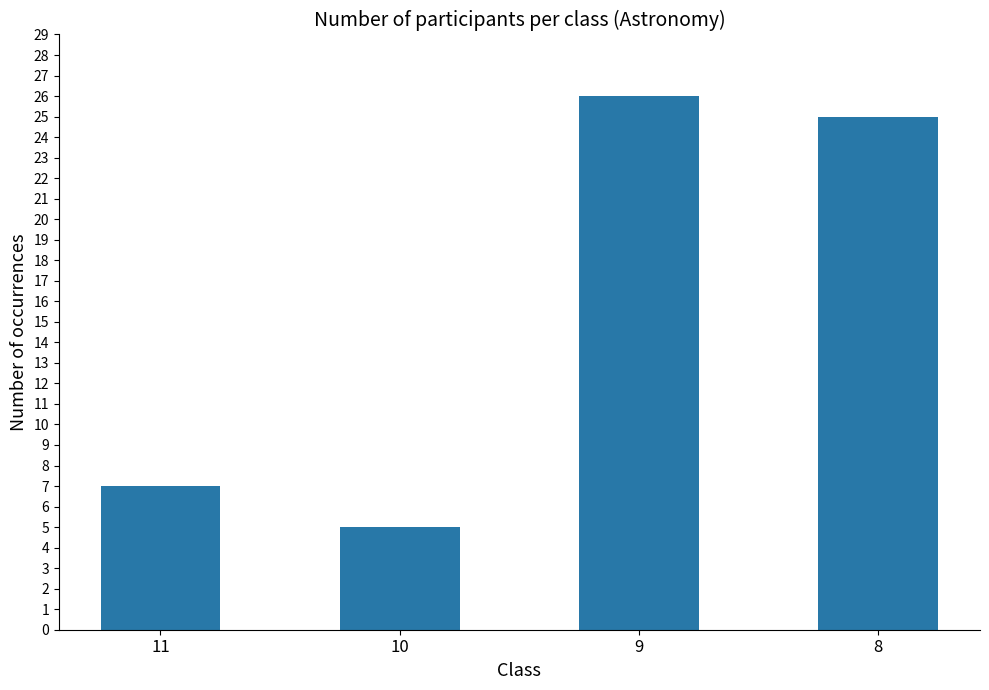

What is the change in value from 9 to 8?

-1